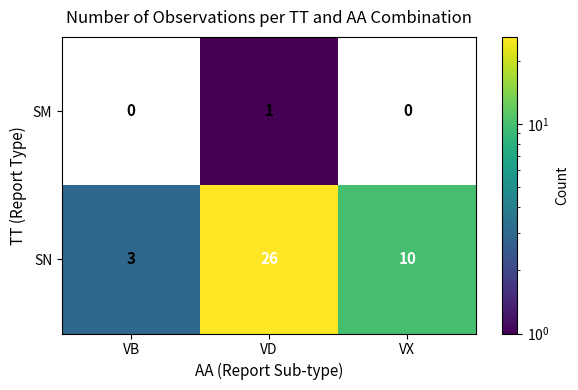

What is the difference between the highest and lowest values at VD?

25.0